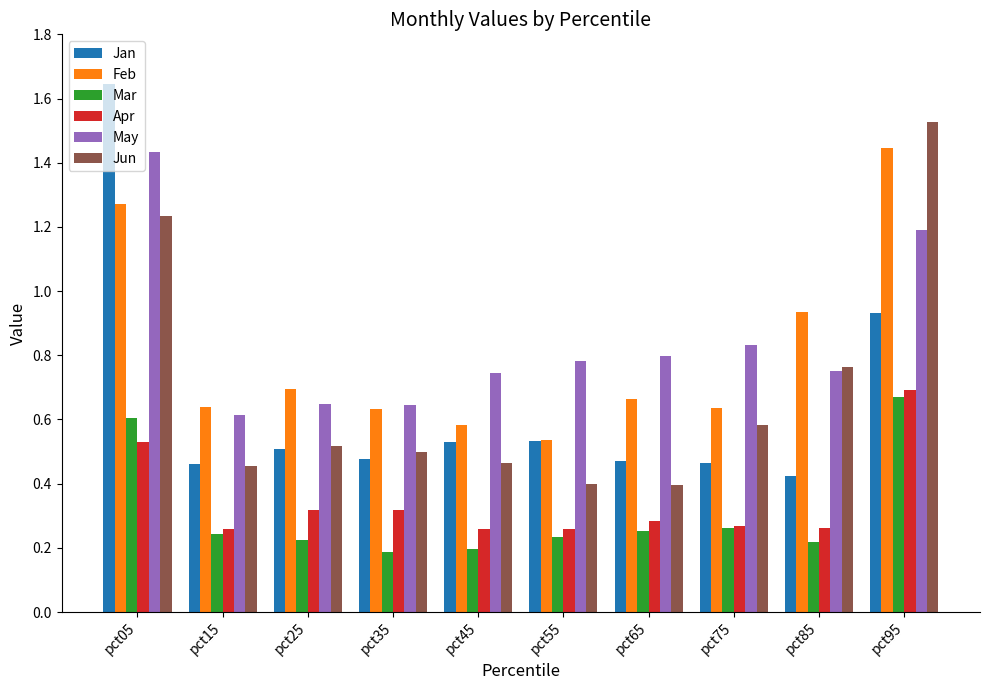

What is the sum of all Jan values?

6.4